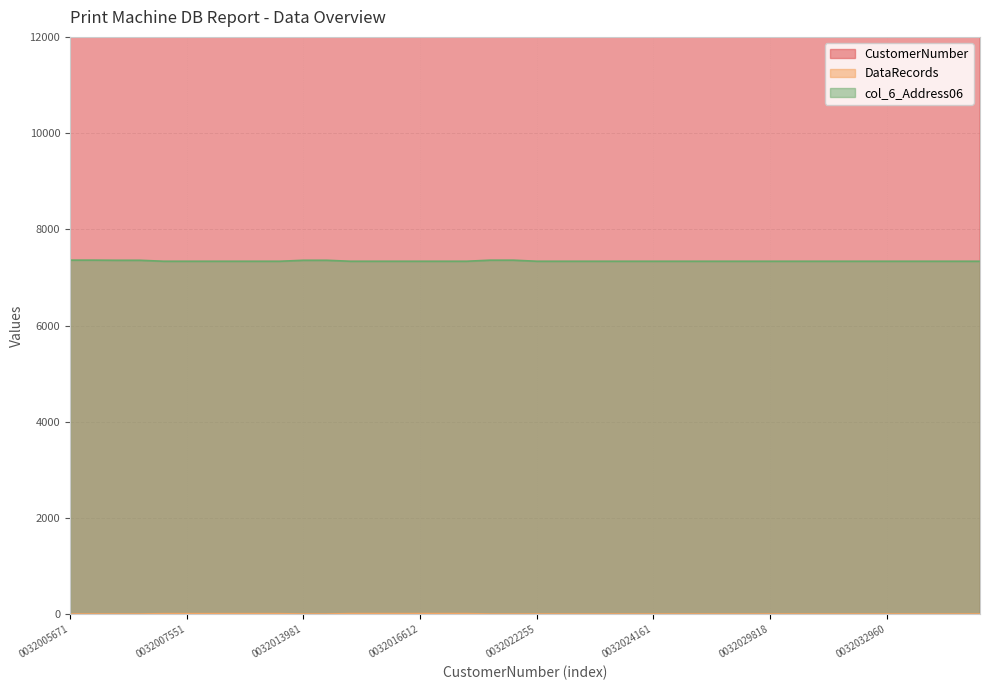

Count the number of categories in the chart.

40